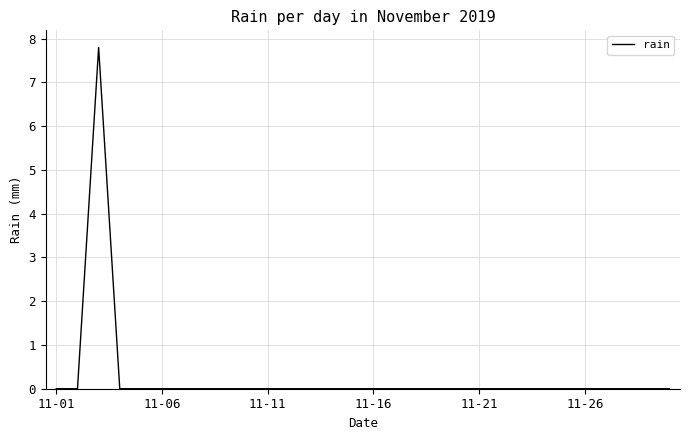

What is the sum of all values?

7.8